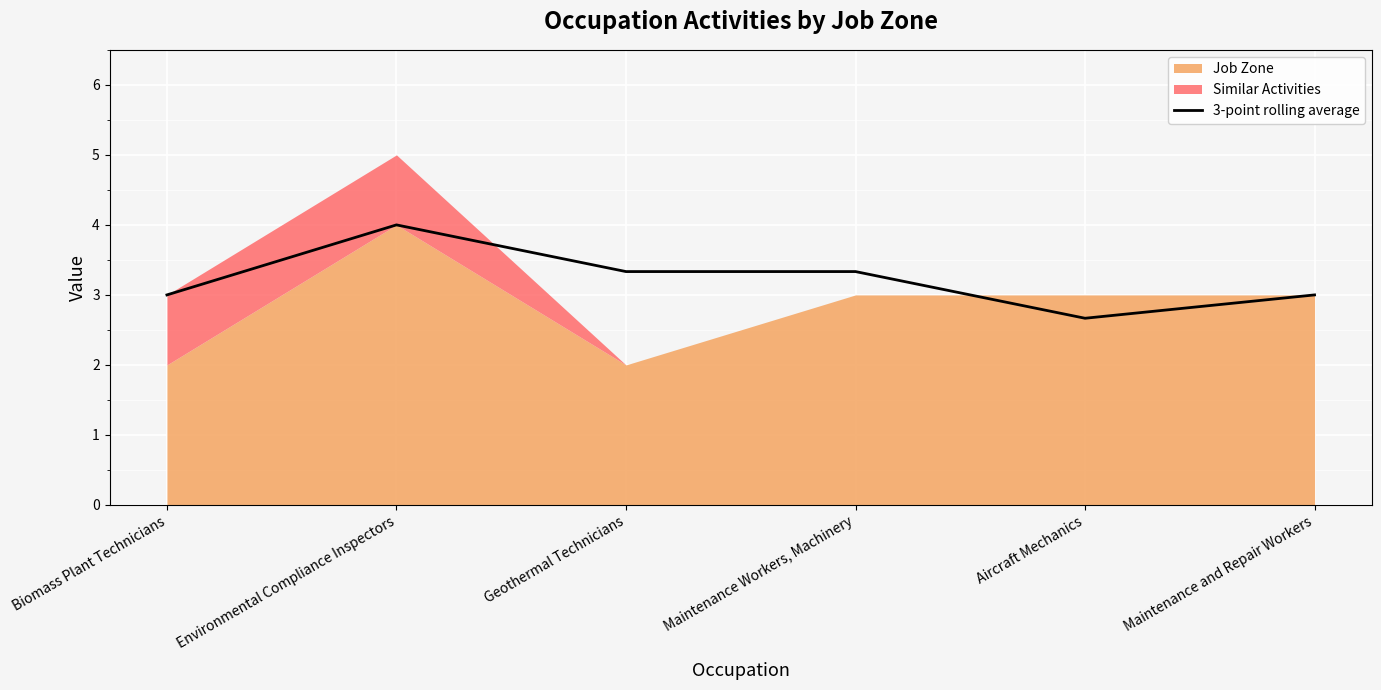

Which category has the highest value across all series?

Environmental Compliance Inspectors